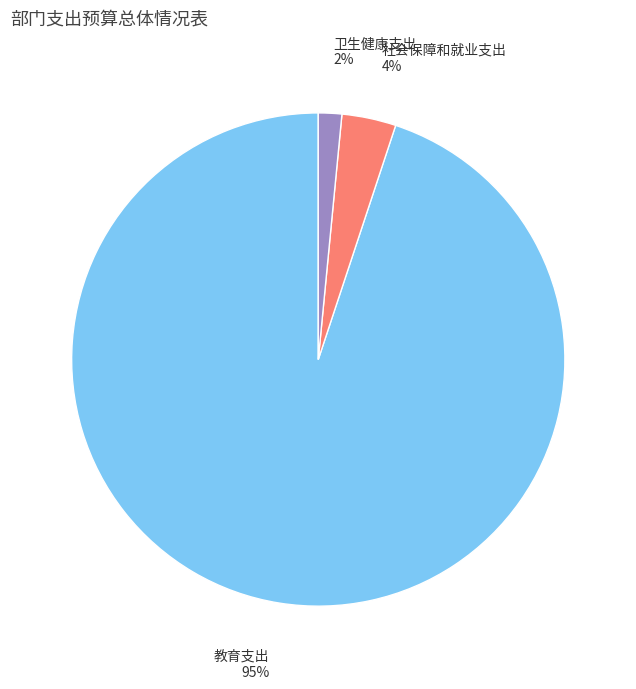

How many slices are in this pie chart?

3